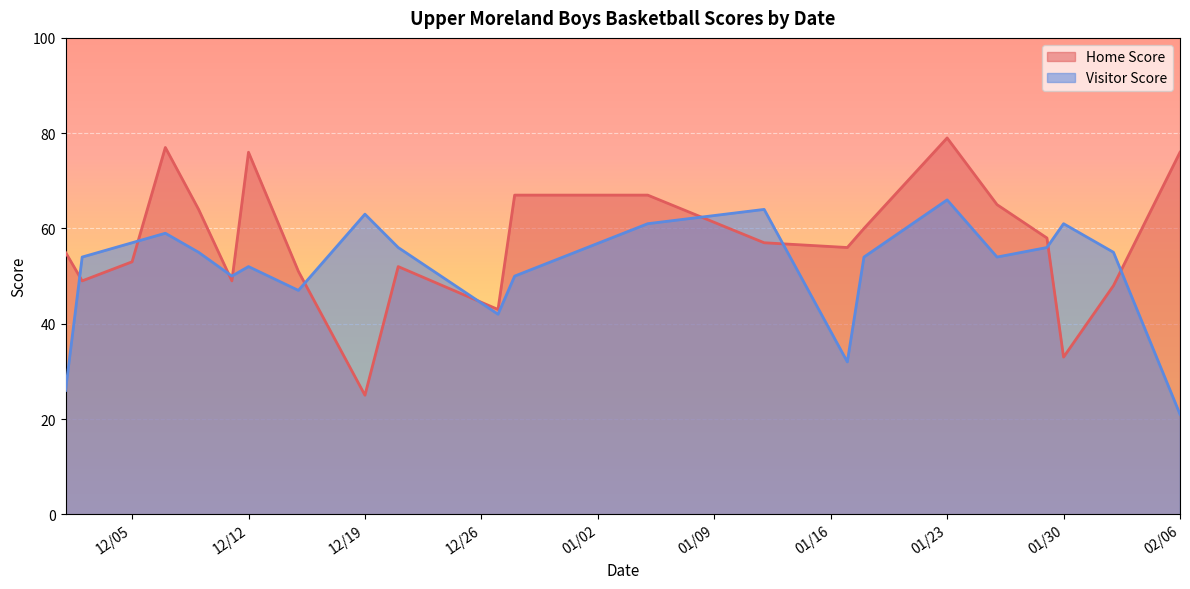

At which category does the chart reach its minimum across all series?

02/06